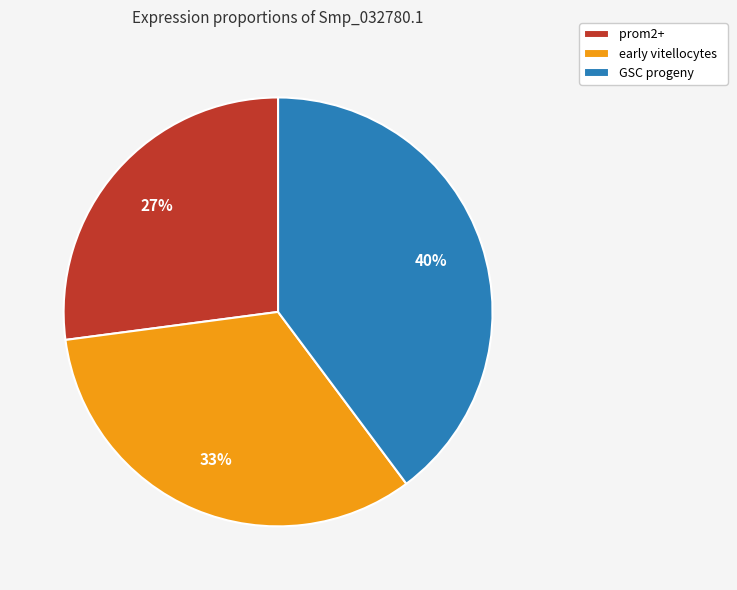

To the nearest percent, what is the difference between the GSC progeny and early vitellocytes slice percentages?

7%